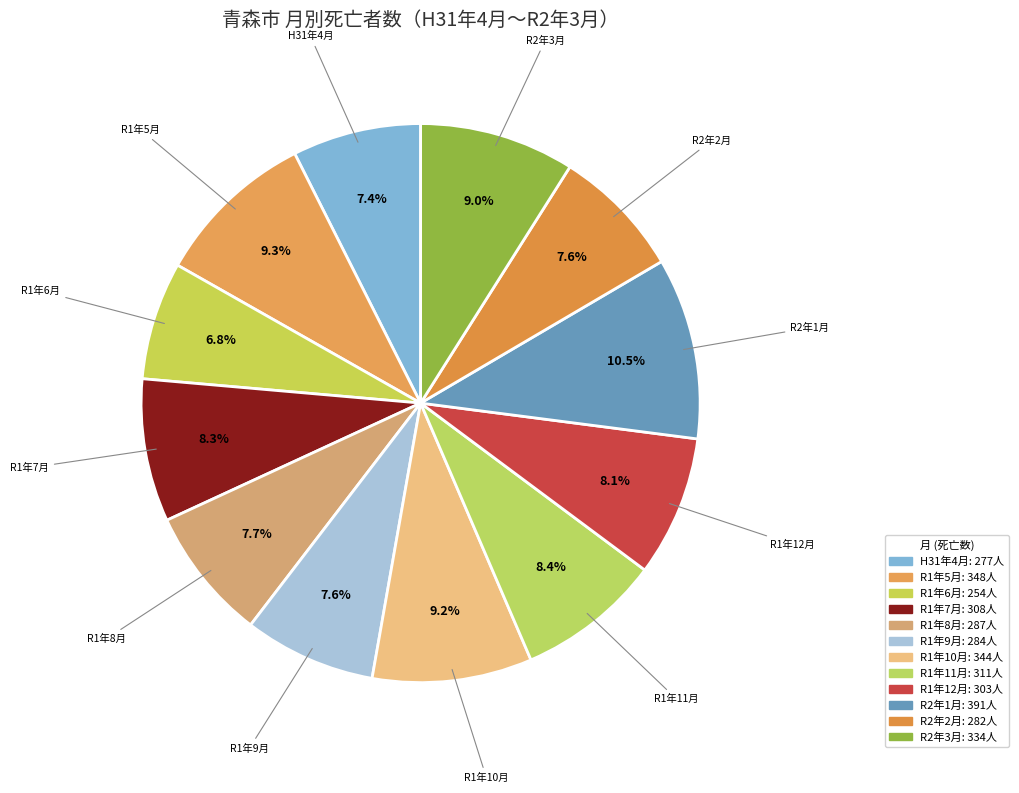

What is the ratio of the value at R1年7月 to the value at R1年6月?

1.2